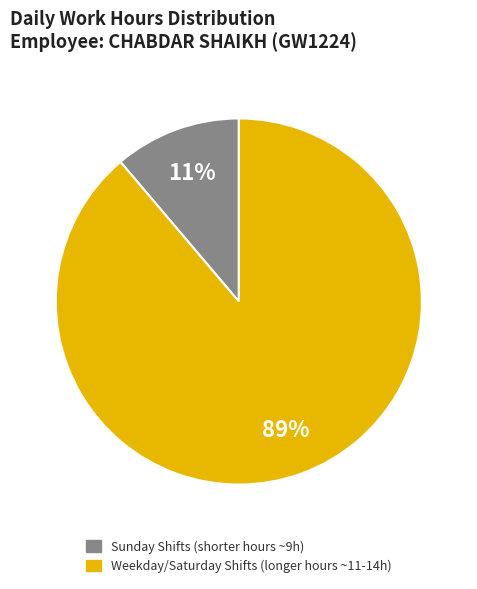

To the nearest percent, what is the difference between the largest and smallest slice percentages?

78%